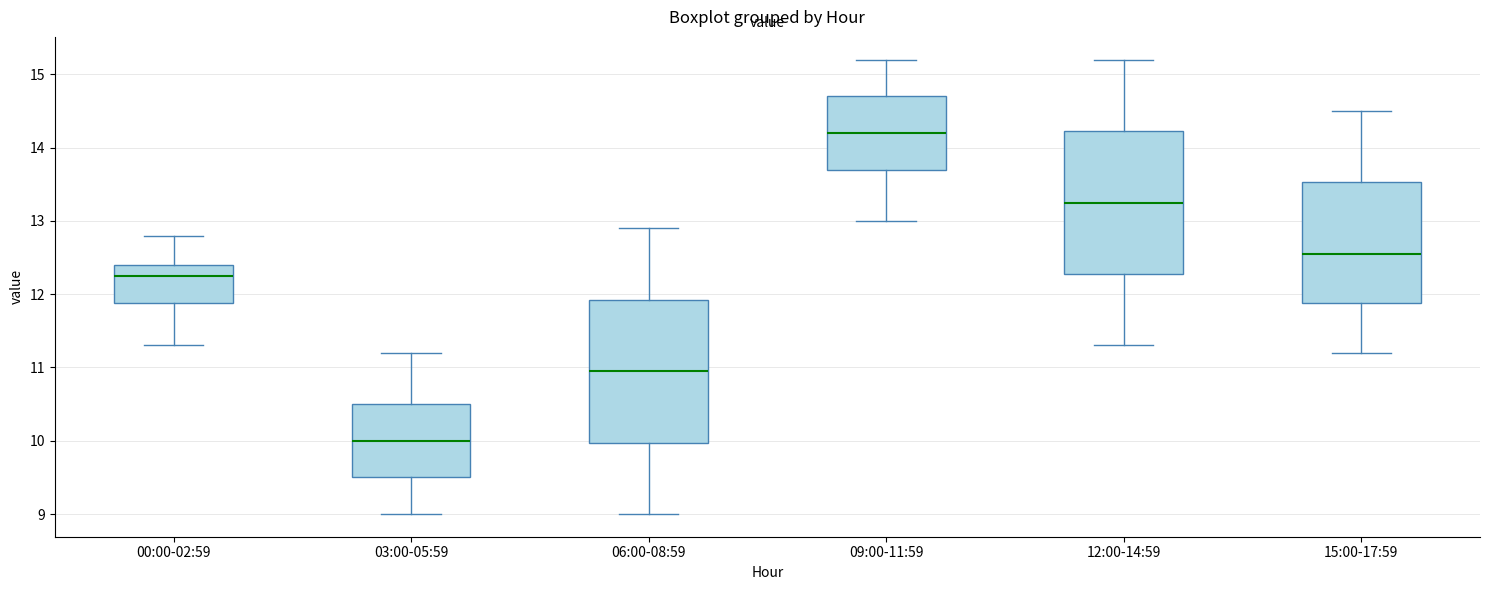

Which box has the highest median line?

09:00-11:59